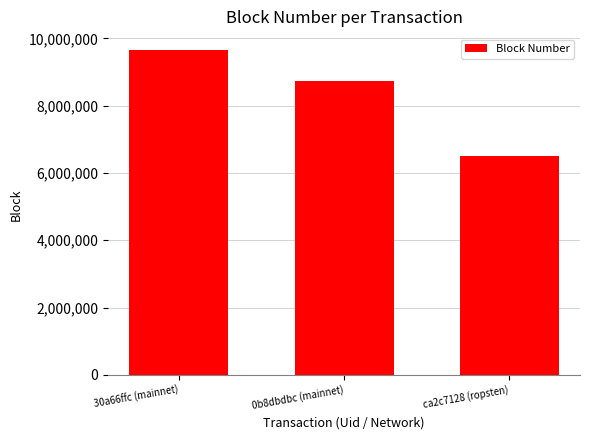

Reading left to right, list all the values displayed in this chart.

9645298	8747103	6510997